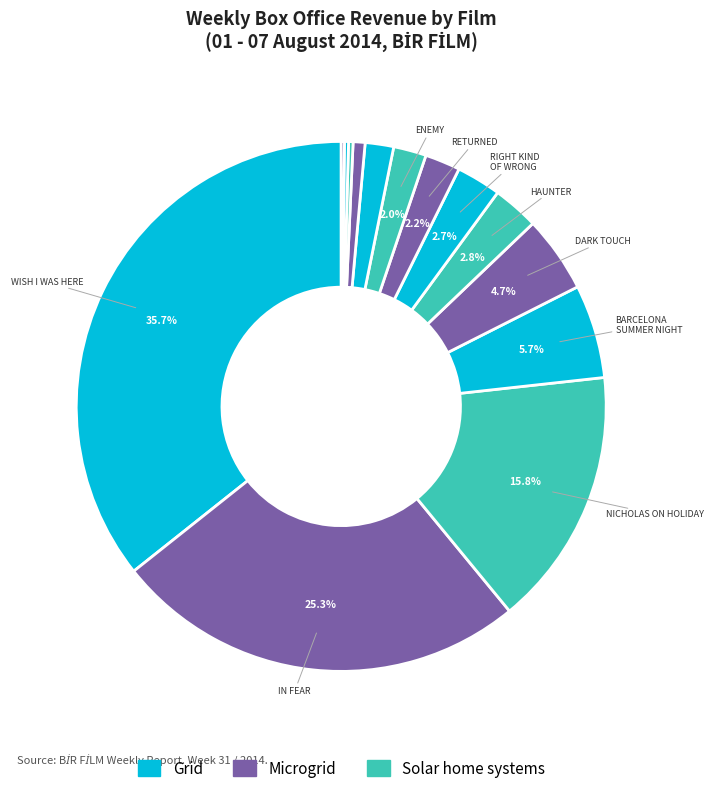

Rank the categories by value from highest to lowest.

WISH I WAS HERE, IN FEAR, NICHOLAS ON HOLIDAY, BARCELONA SUMMER NIGHT, DARK TOUCH, HAUNTER, RIGHT KIND OF WRONG, THE, RETURNED, THE, ENEMY, WHO KILLED BAMBI, CHINESE PUZZLE, LITTLE GHOST, THE, BEAUTY AND THE BEAST, VAMPIRE ACADEMY